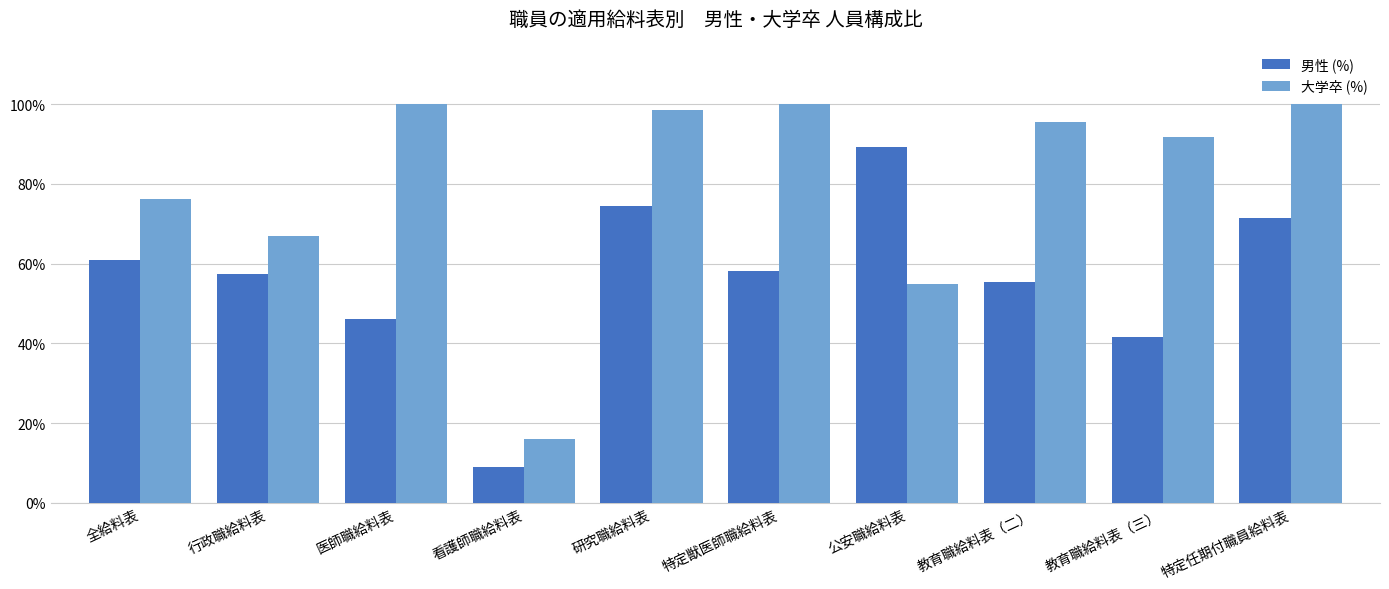

Is it true that 男性 (%) equals 16.0 at 看護師職給料表?

False